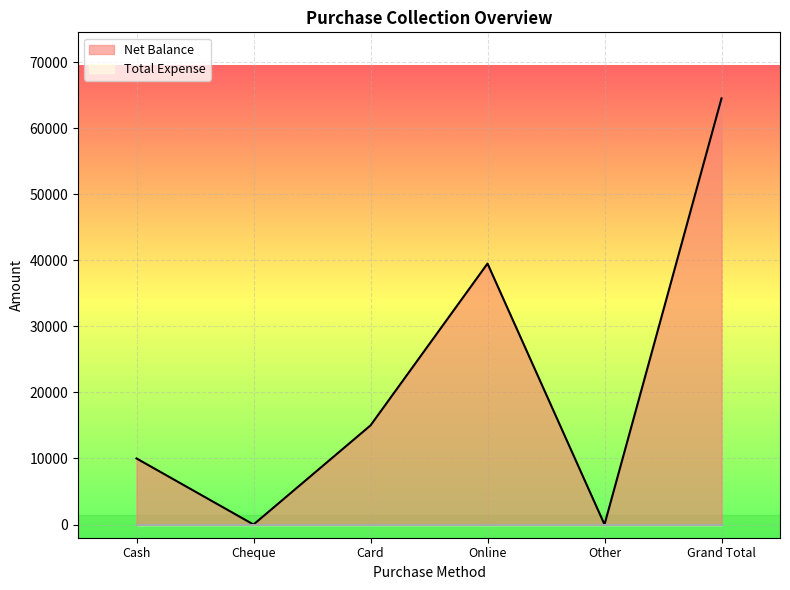

Reading left to right, what are all the values shown in this chart?

10000	0	15000	39500	0	64500